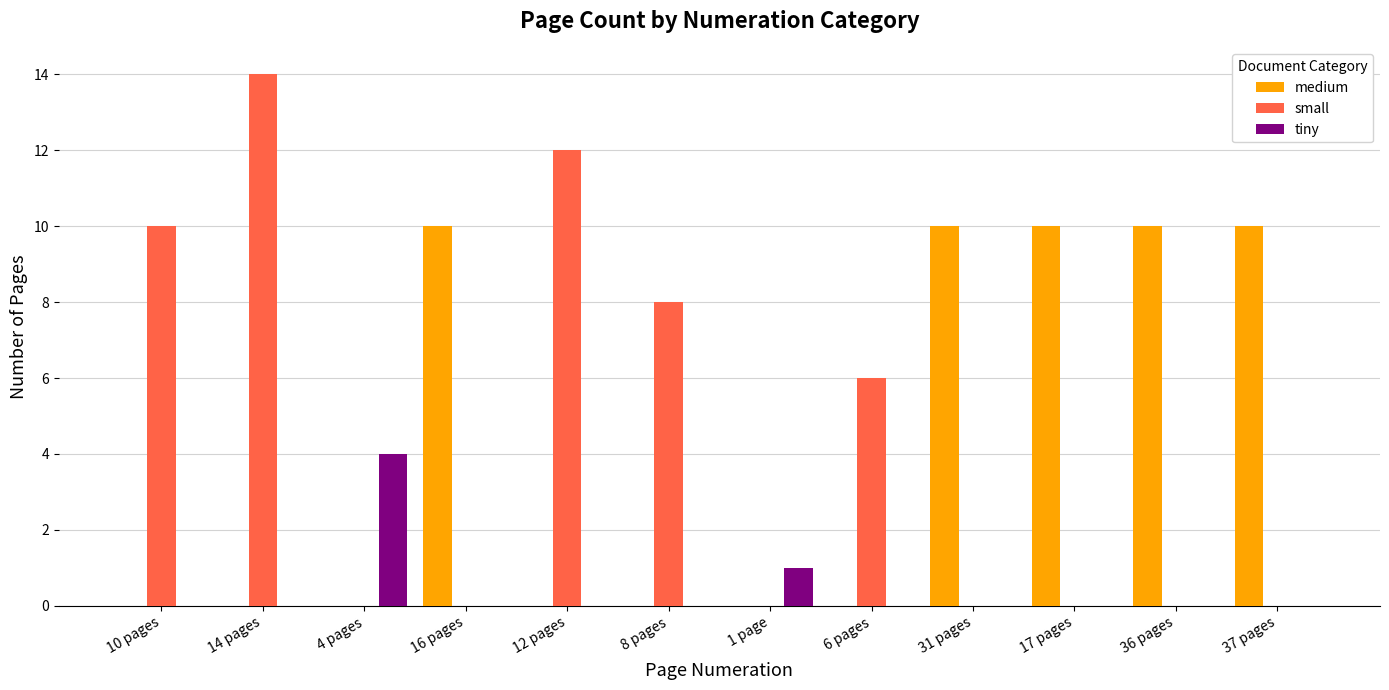

Which series changed the most between 14 pages and 8 pages?

small